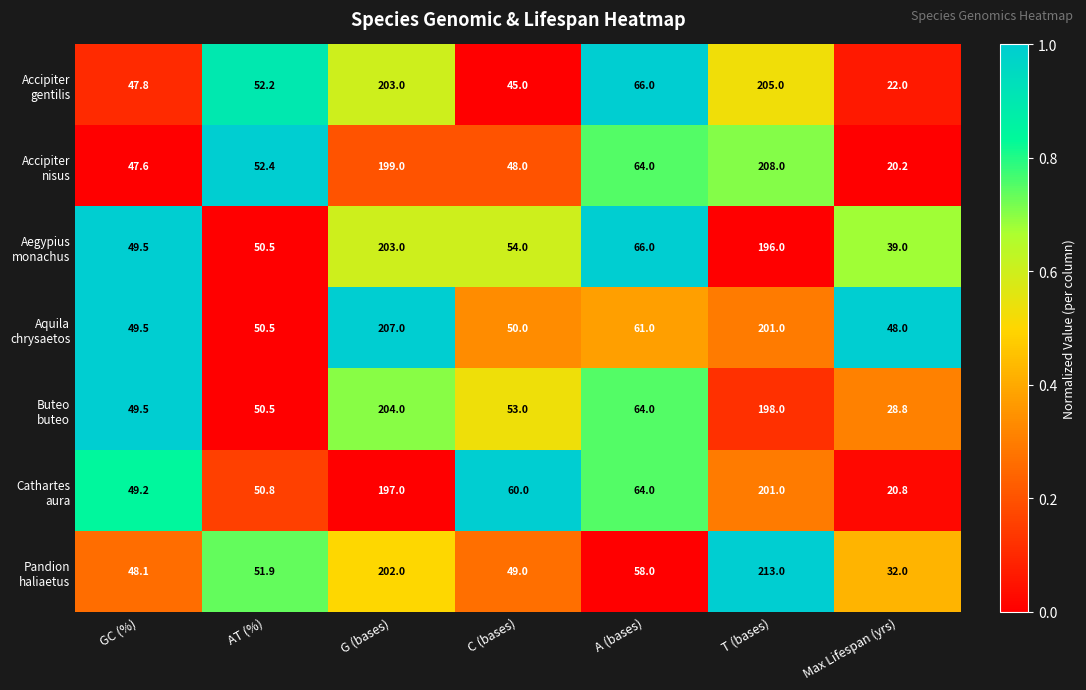

At which category does the chart reach its peak across all series?

T (bases)